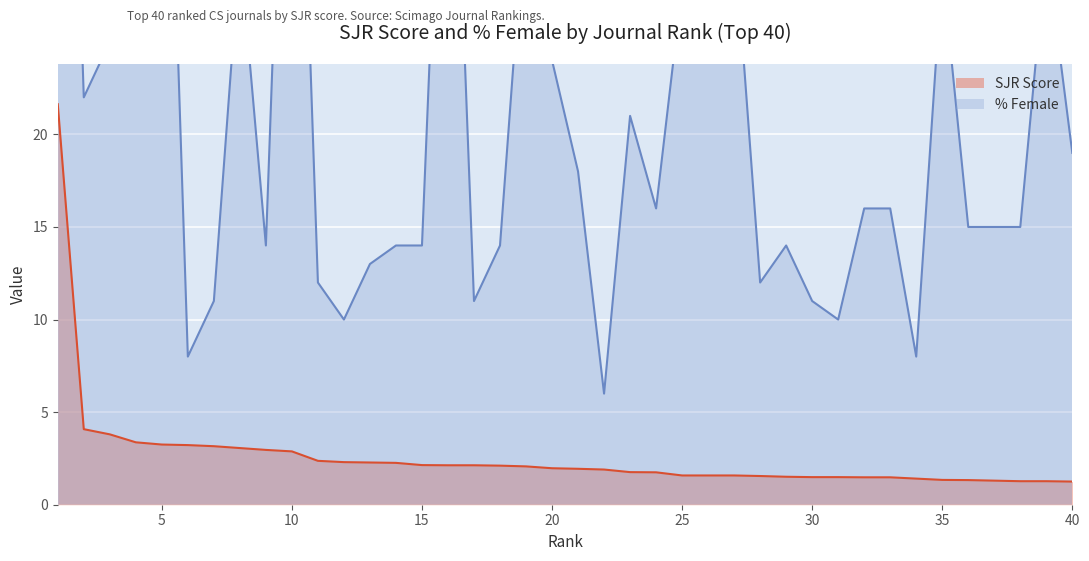

Reading right to left, list all the values displayed in this chart.

SJR: 1.2	1.3	1.3	1.3	1.3	1.3	1.4	1.5	1.5	1.5	1.5	1.5	1.6	1.6	1.6	1.6	1.8	1.8	1.9	1.9	2.0	2.1	2.1	2.1	2.1	2.1	2.3	2.3	2.3	2.4	2.9	3.0	3.1	3.2	3.2	3.2	3.4	3.8	4.1	21.6
%Female: 19.0	30.0	15.0	15.0	15.0	29.0	8.0	16.0	16.0	10.0	11.0	14.0	12.0	31.0	40.0	28.0	16.0	21.0	6.0	18.0	24.0	33.0	14.0	11.0	48.0	14.0	14.0	13.0	10.0	12.0	53.0	14.0	30.0	11.0	8.0	51.0	67.0	25.0	22.0	64.0